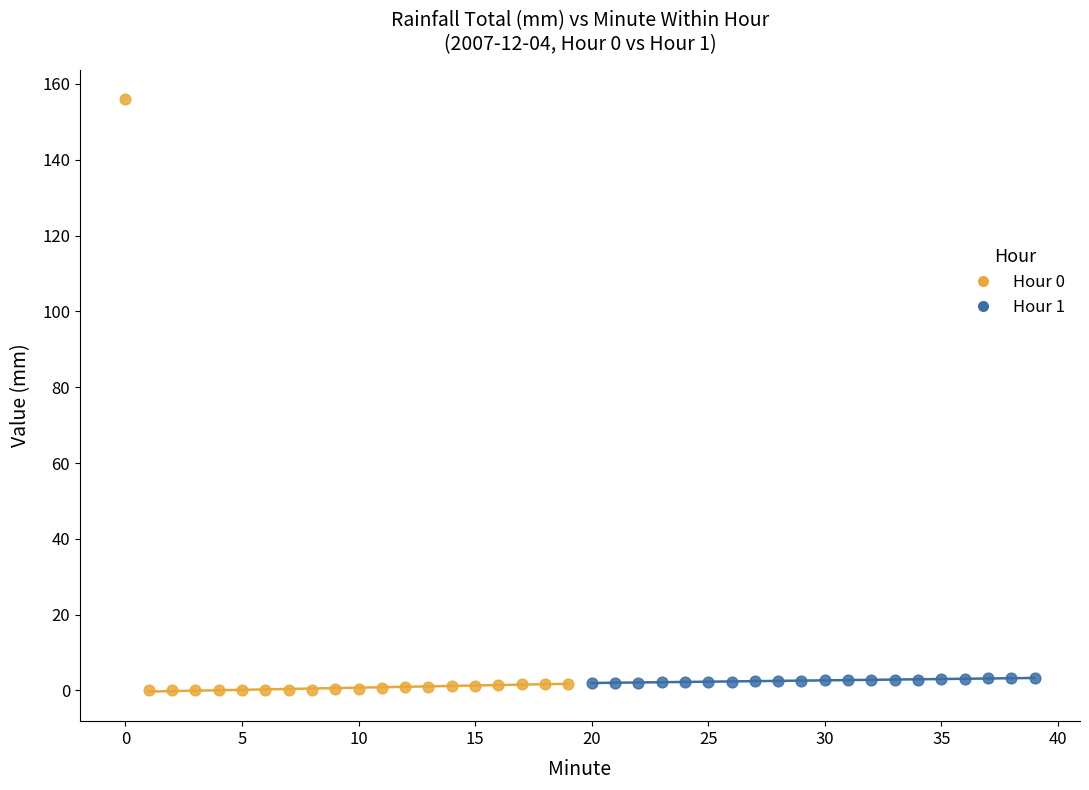

Which series reaches the maximum Y coordinate?

Hour 0